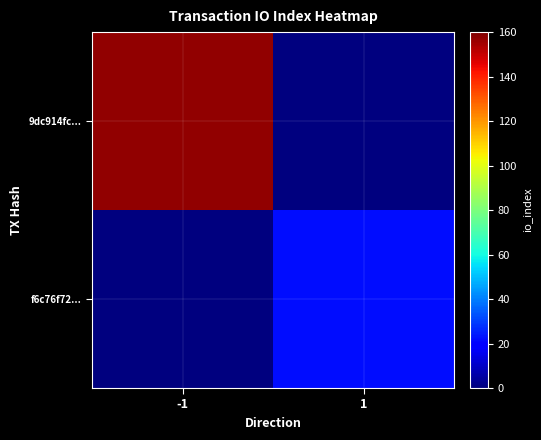

Between 1 and -1, which is larger?

-1